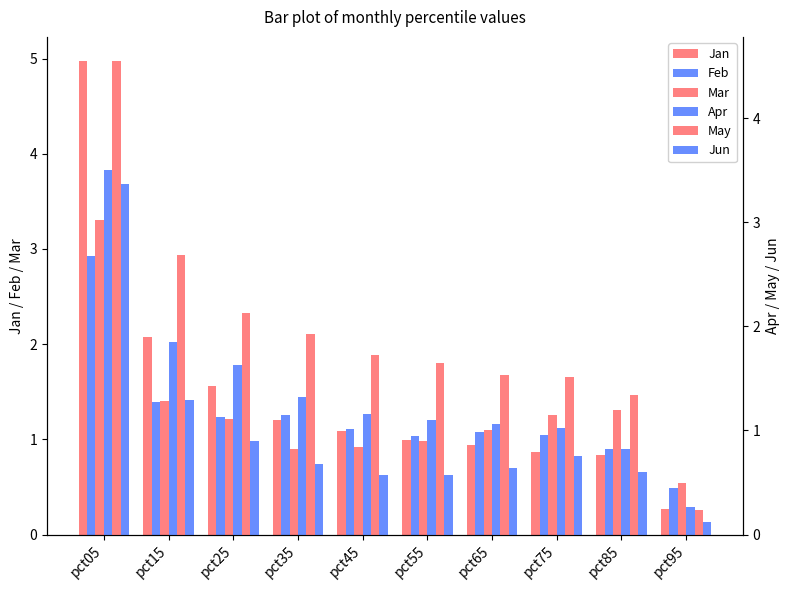

List the series in order of their peak value, highest first.

Jan, May, Apr, Jun, Mar, Feb